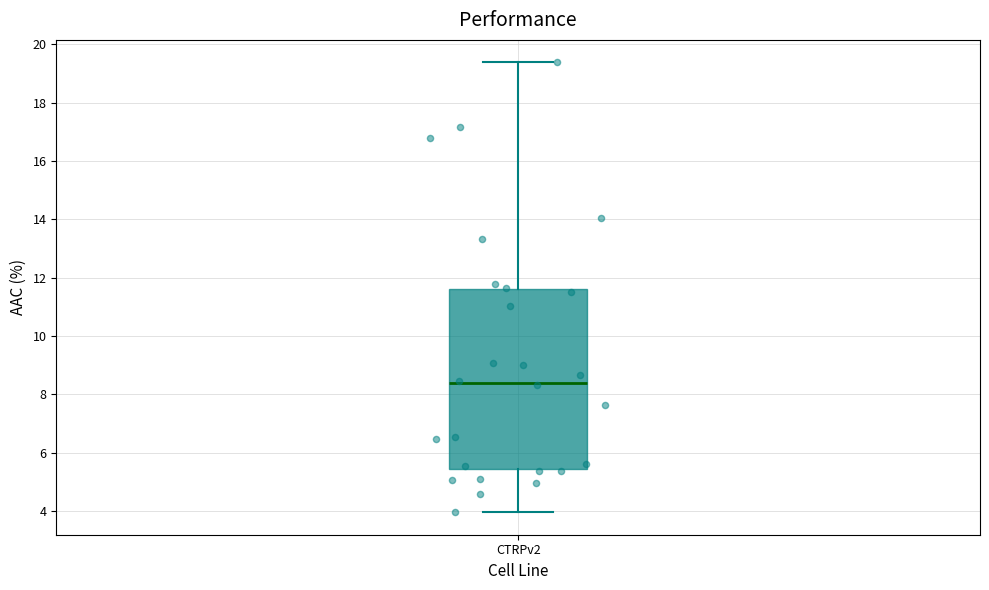

Read this box plot against the y-axis: the position of the median line, the range covered by the box, and the ends of both whiskers. The values are not printed on the chart, so give them approximately, as read against the axis.

median 8.4, box 5.4 to 11.6, whiskers 4.0 to 19.4